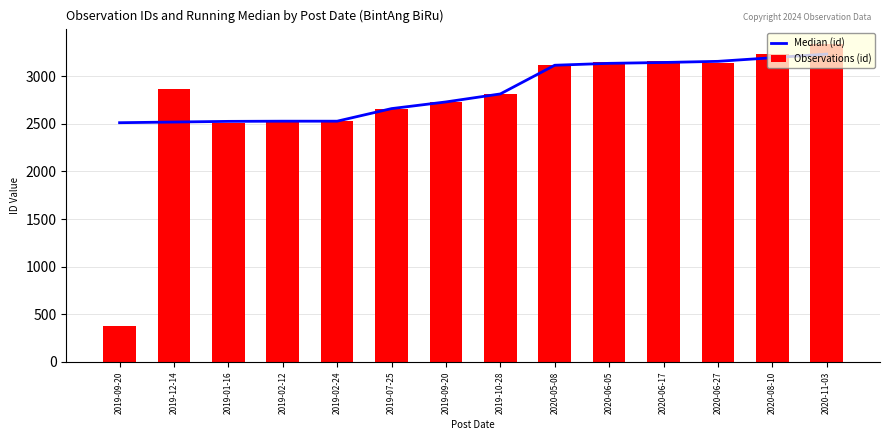

Does the chart contain stacked bars?

No